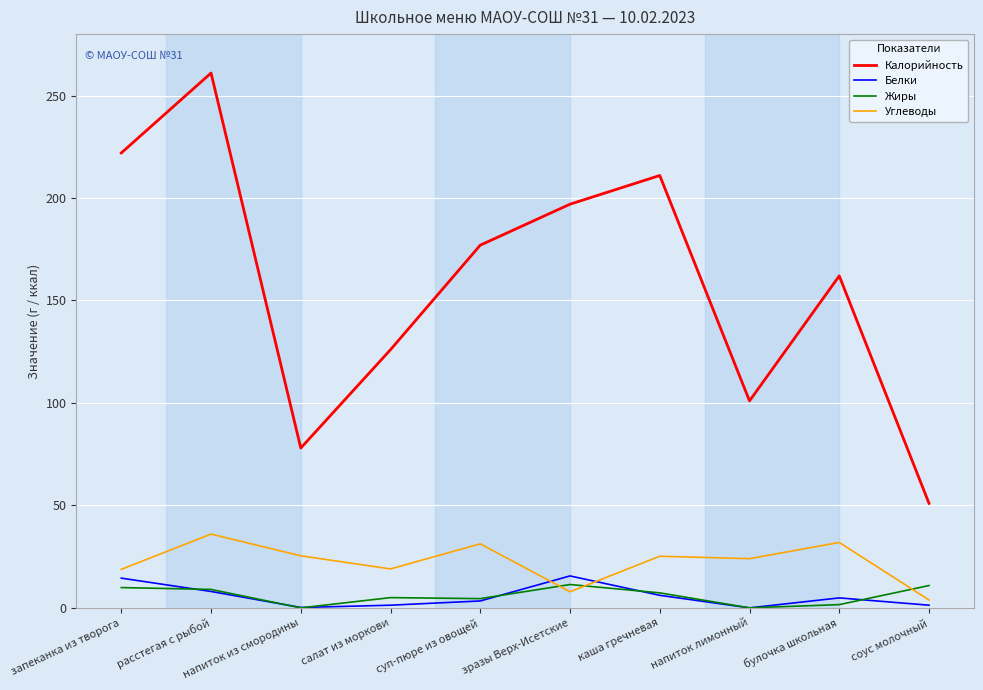

What is the difference between the highest and lowest values at зразы Верх-Исетские?

189.1